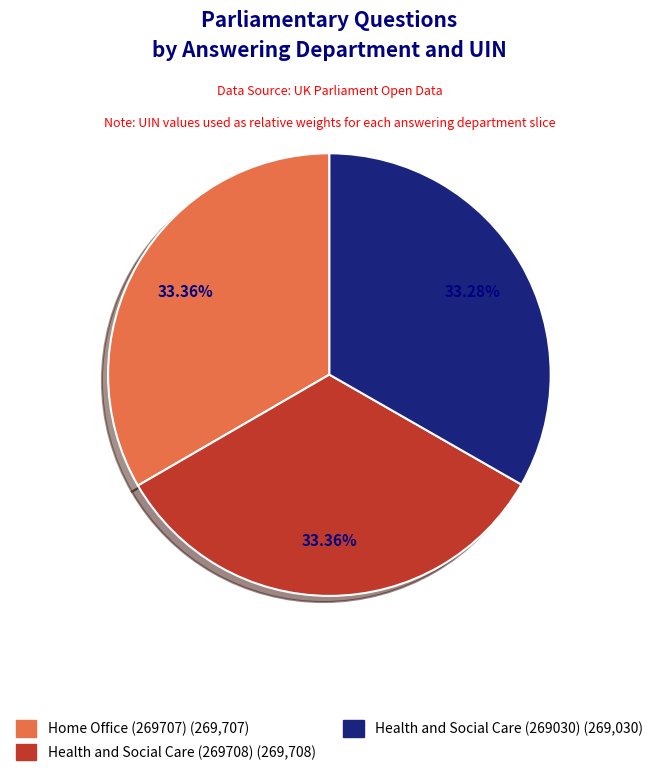

True or false: Home Office (269707) accounts for 33% of the total.

True